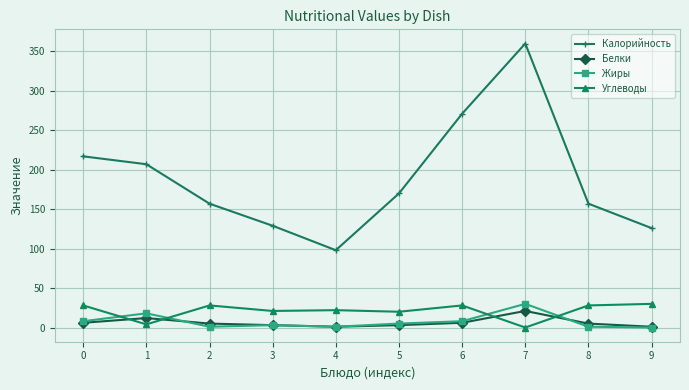

How many times do Жиры and Углеводы cross each other?

4